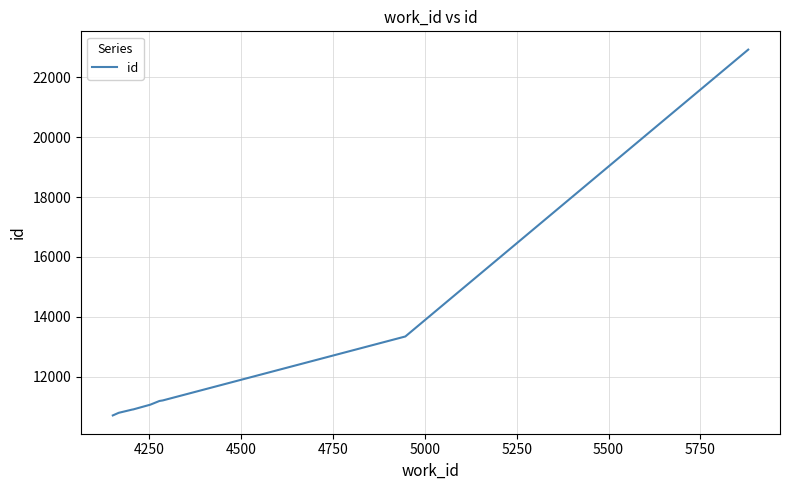

What is the greatest value displayed?

22923